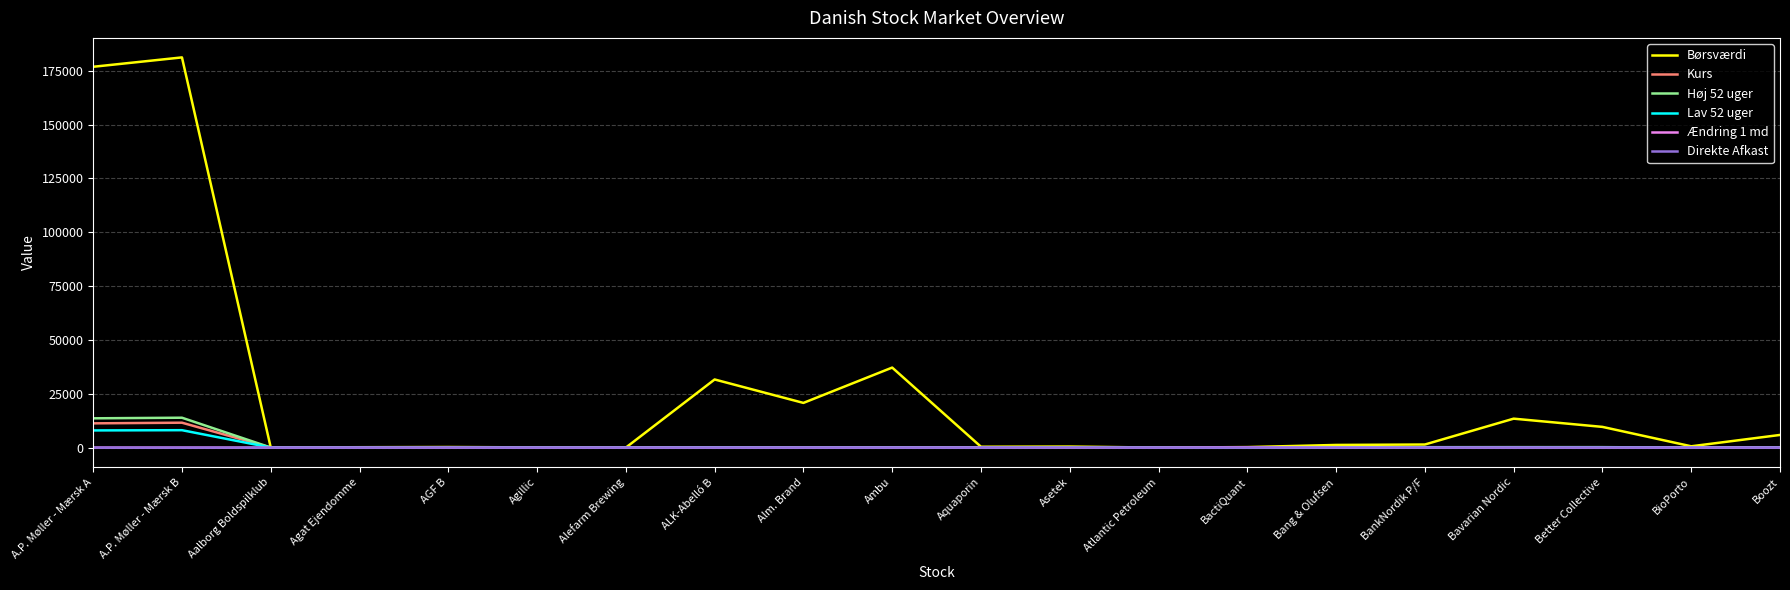

What is the greatest value displayed?

181164.0